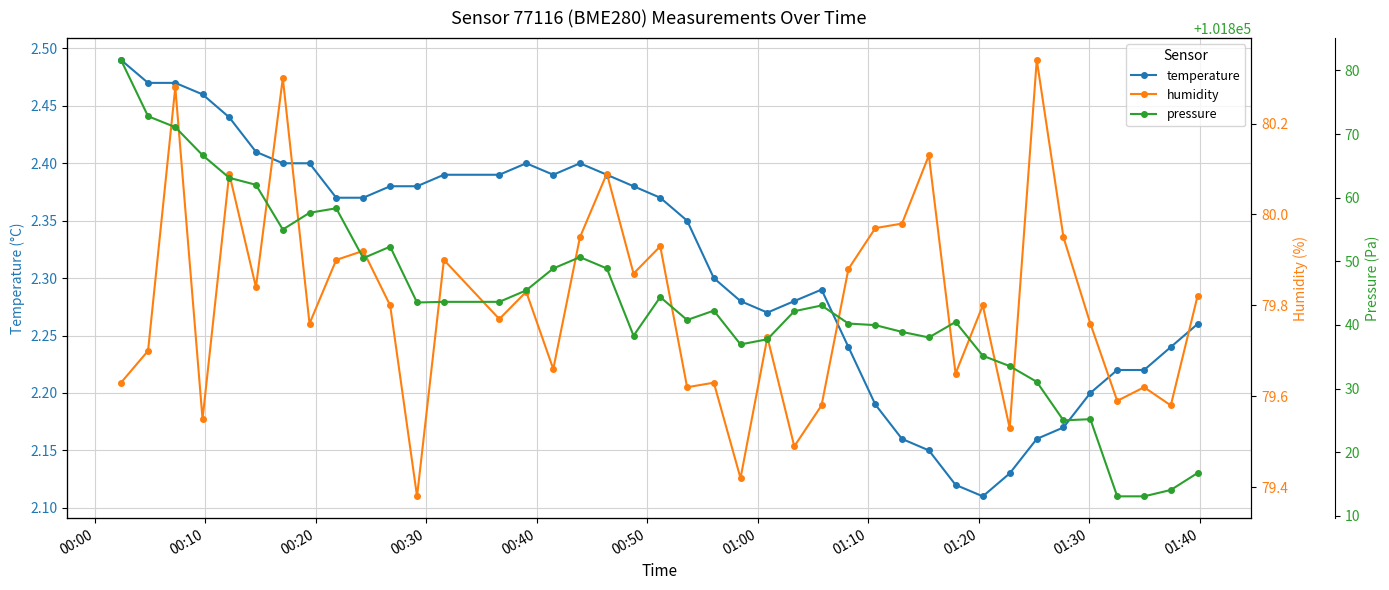

How many categories are shown in the chart?

40